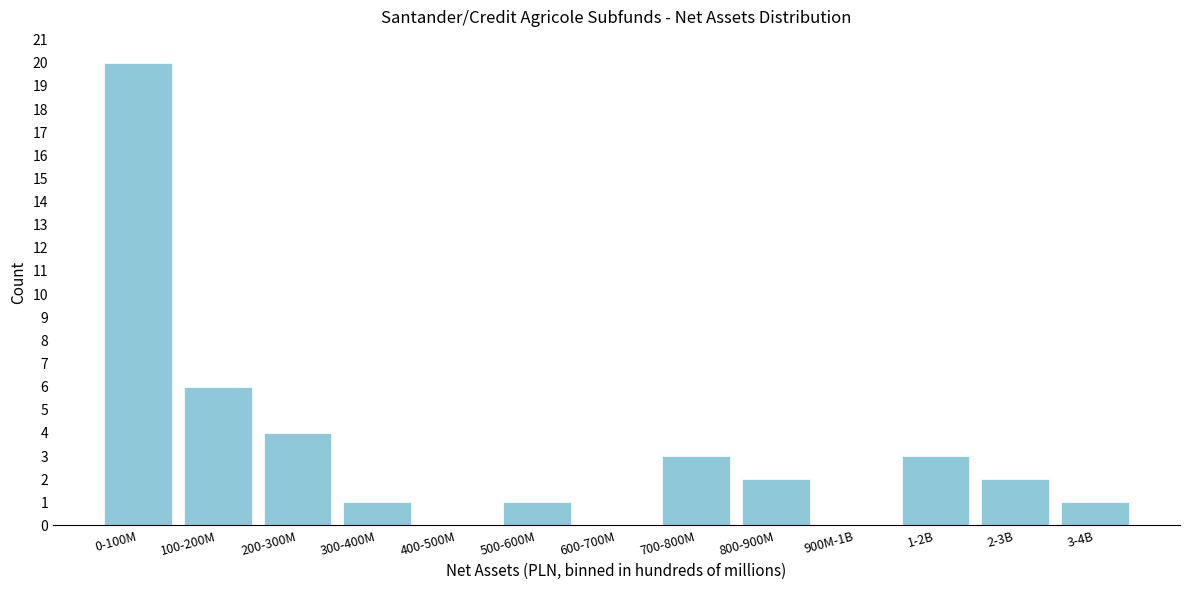

Reading right to left, transcribe all the data shown in this chart.

3-4B=1	2-3B=2	1-2B=3	900M-1B=0	800-900M=2	700-800M=3	600-700M=0	500-600M=1	400-500M=0	300-400M=1	200-300M=4	100-200M=6	0-100M=20